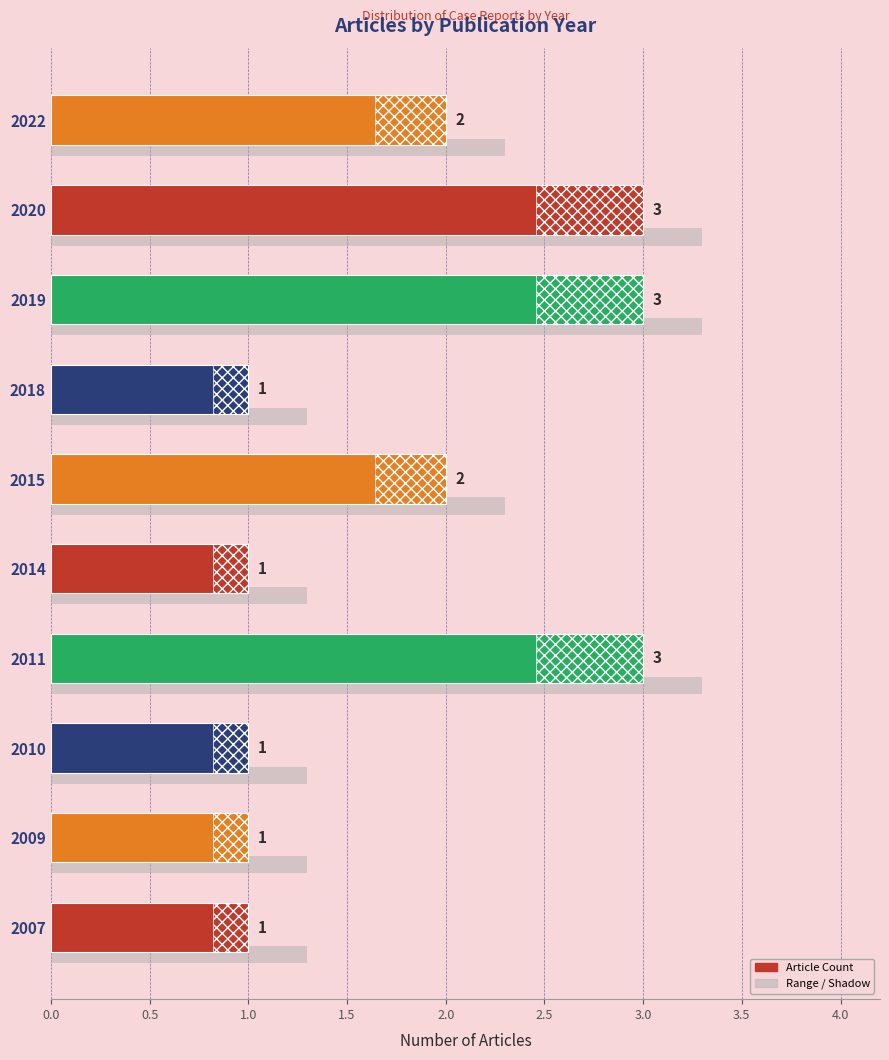

What position from the left is 2.5?

6